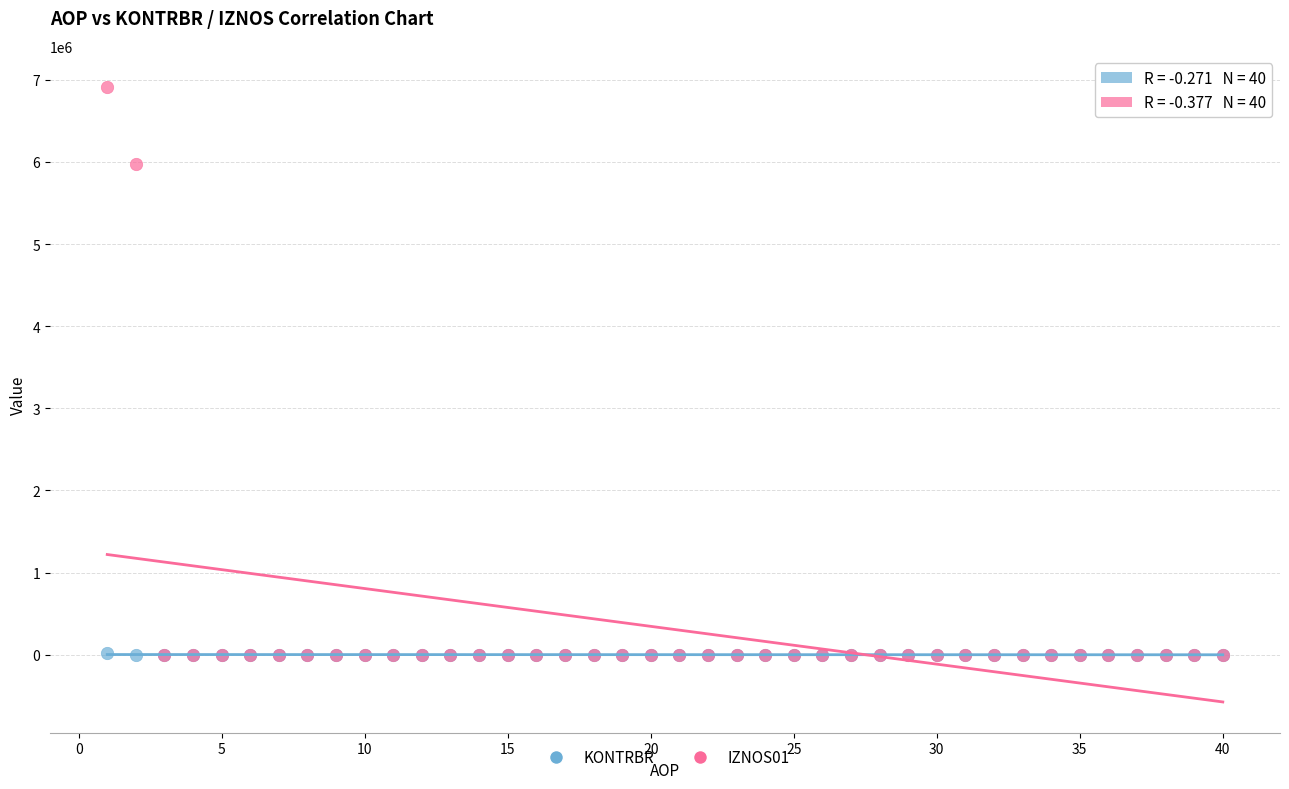

Across all series, what Y value is closest to 3459068?

5971956.0